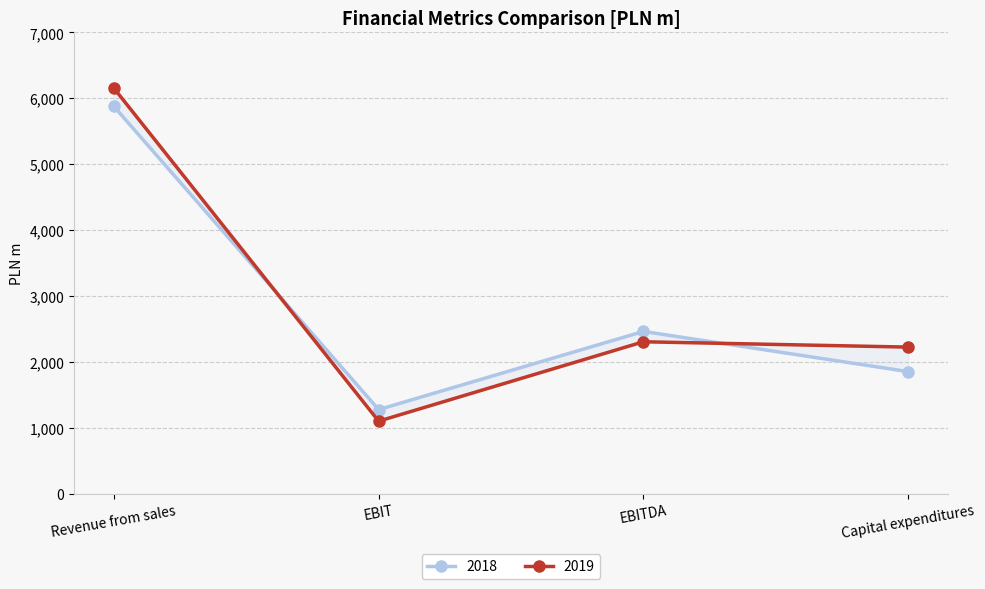

At which label does 2018 reach its minimum?

EBIT